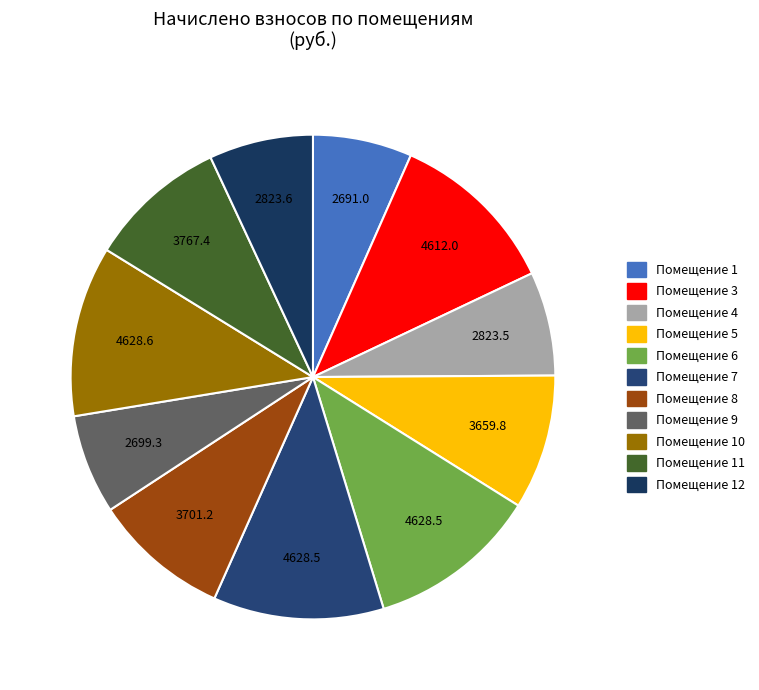

Count the number of slices in the pie.

11